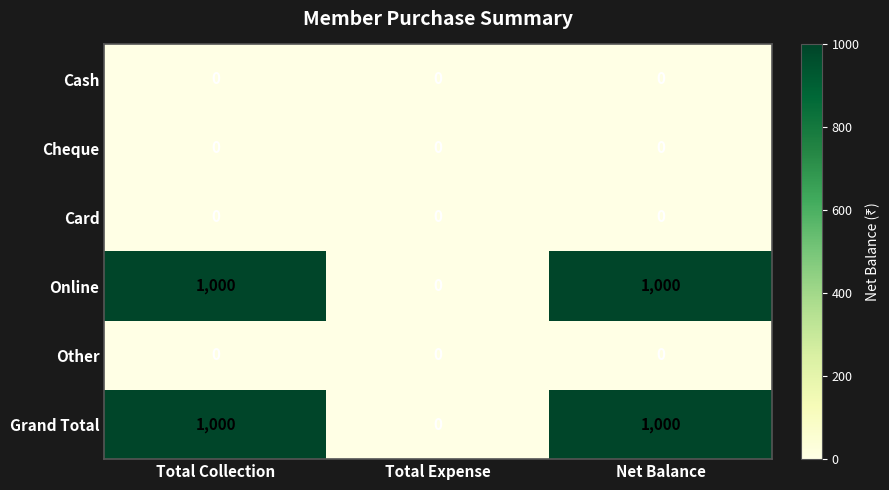

How many data points does each series have?

3